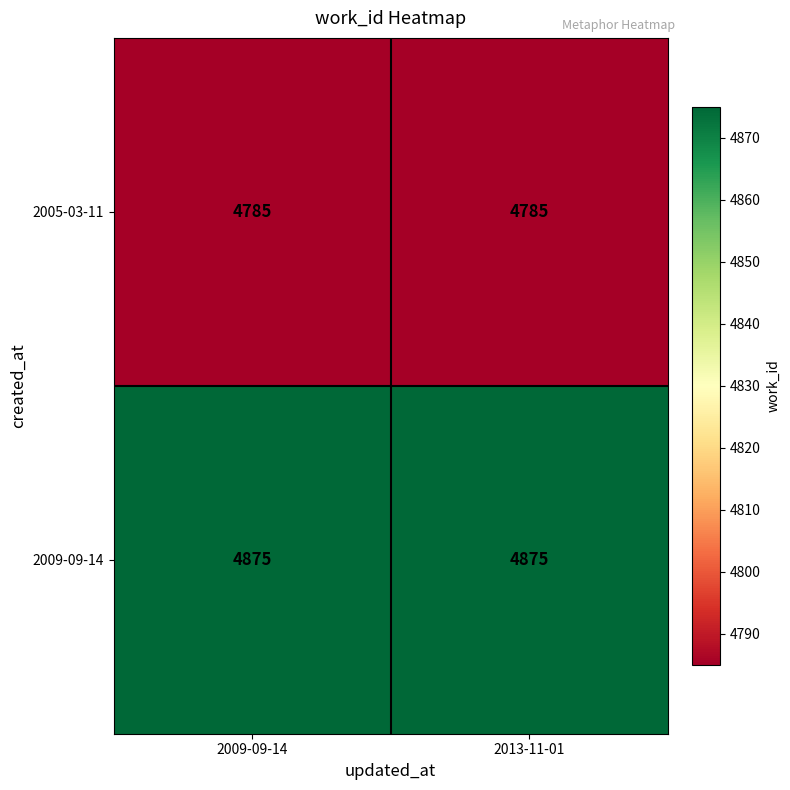

Reading left to right, list all the values displayed in this chart.

2005-03-11: 2009-09-14=4785	2013-11-01=4785
2009-09-14: 2009-09-14=4875	2013-11-01=4875